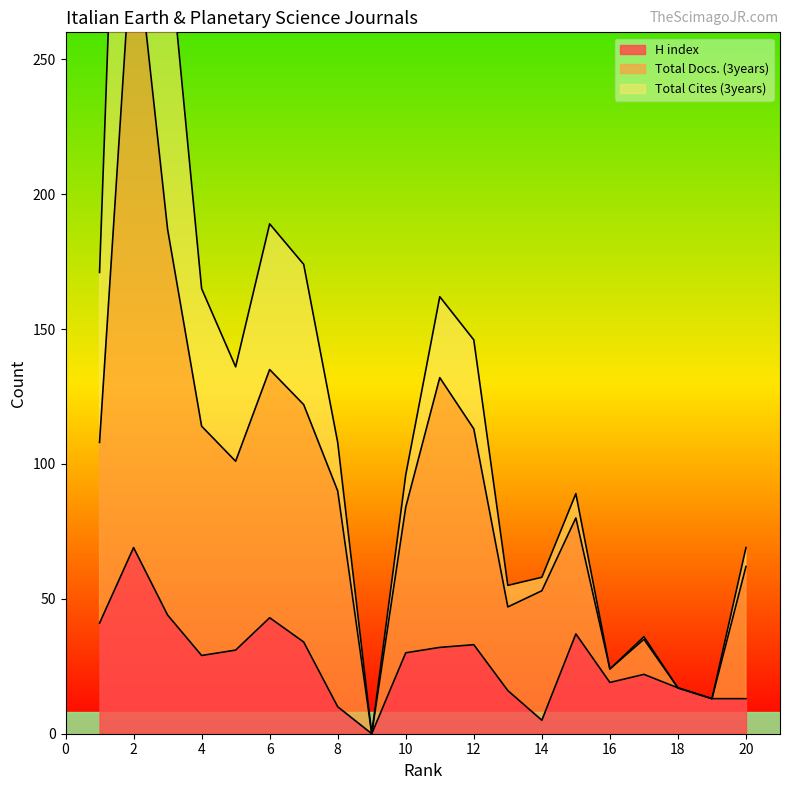

Which category has the highest value in the H index series?

2